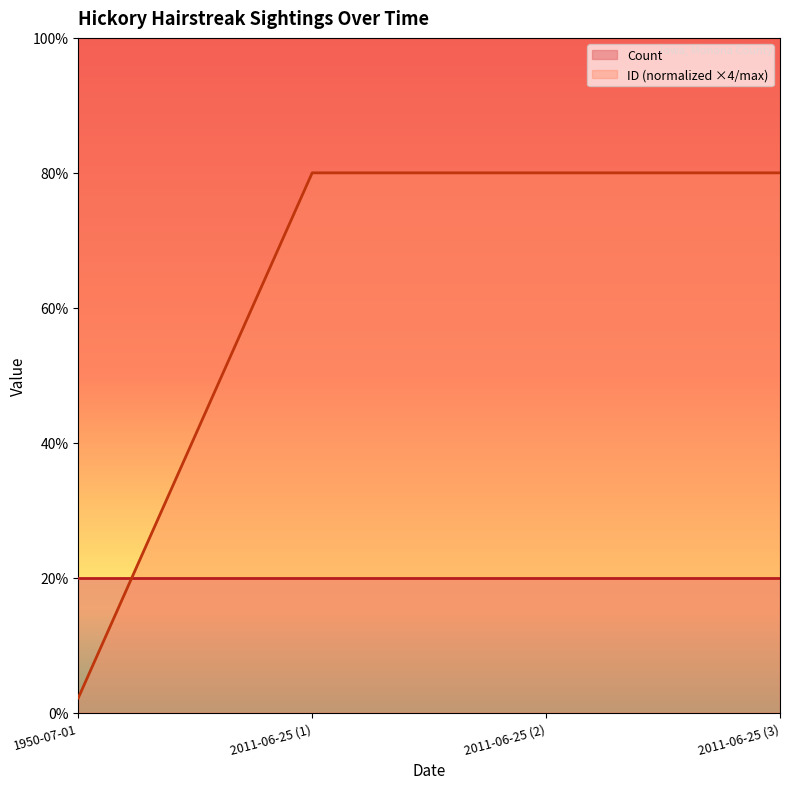

What is the approximate value at 1950-07-01?

0.1